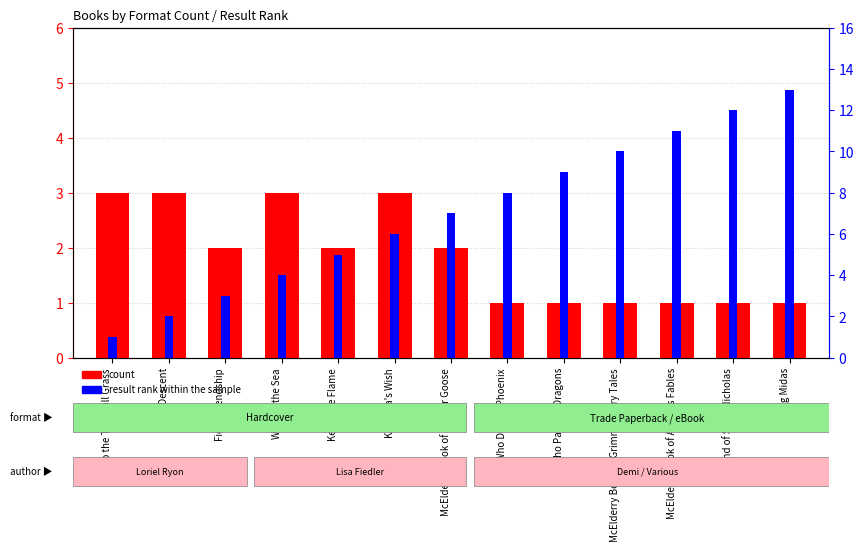

At which label is result rank within the sample closest to 7?

McElderry Book of Mother Goose